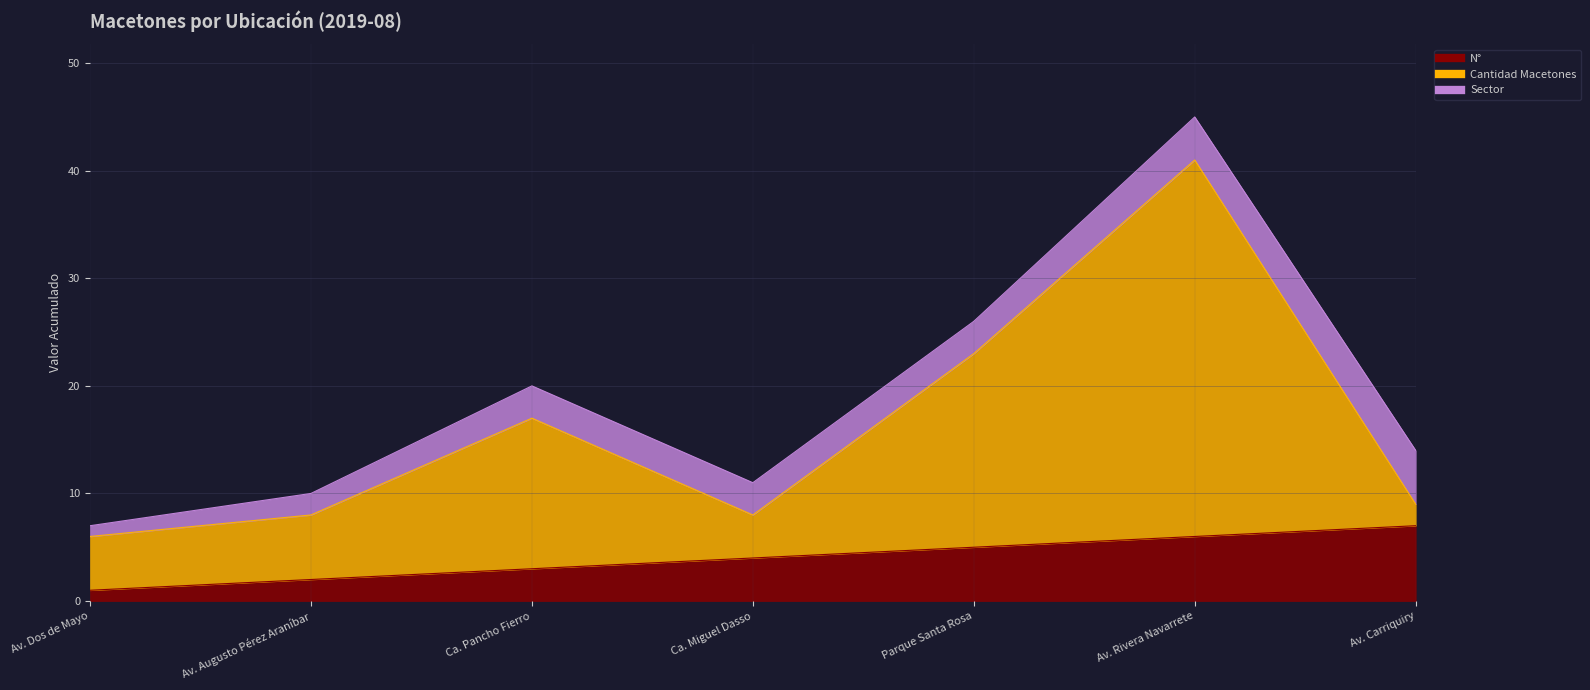

What is the sum of the N° values at Ca. Pancho Fierro and Av. Augusto Pérez Araníbar?

5